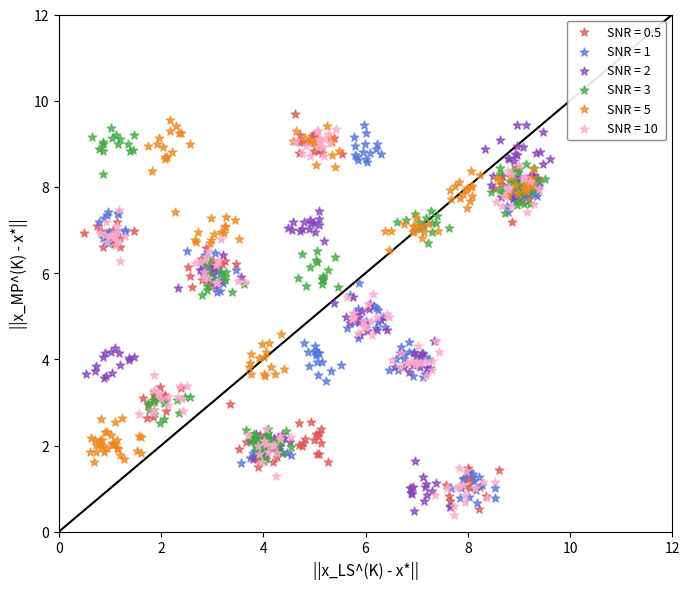

What are all the series names shown in the legend?

SNR = 0.5, SNR = 1, SNR = 2, SNR = 3, SNR = 5, SNR = 10